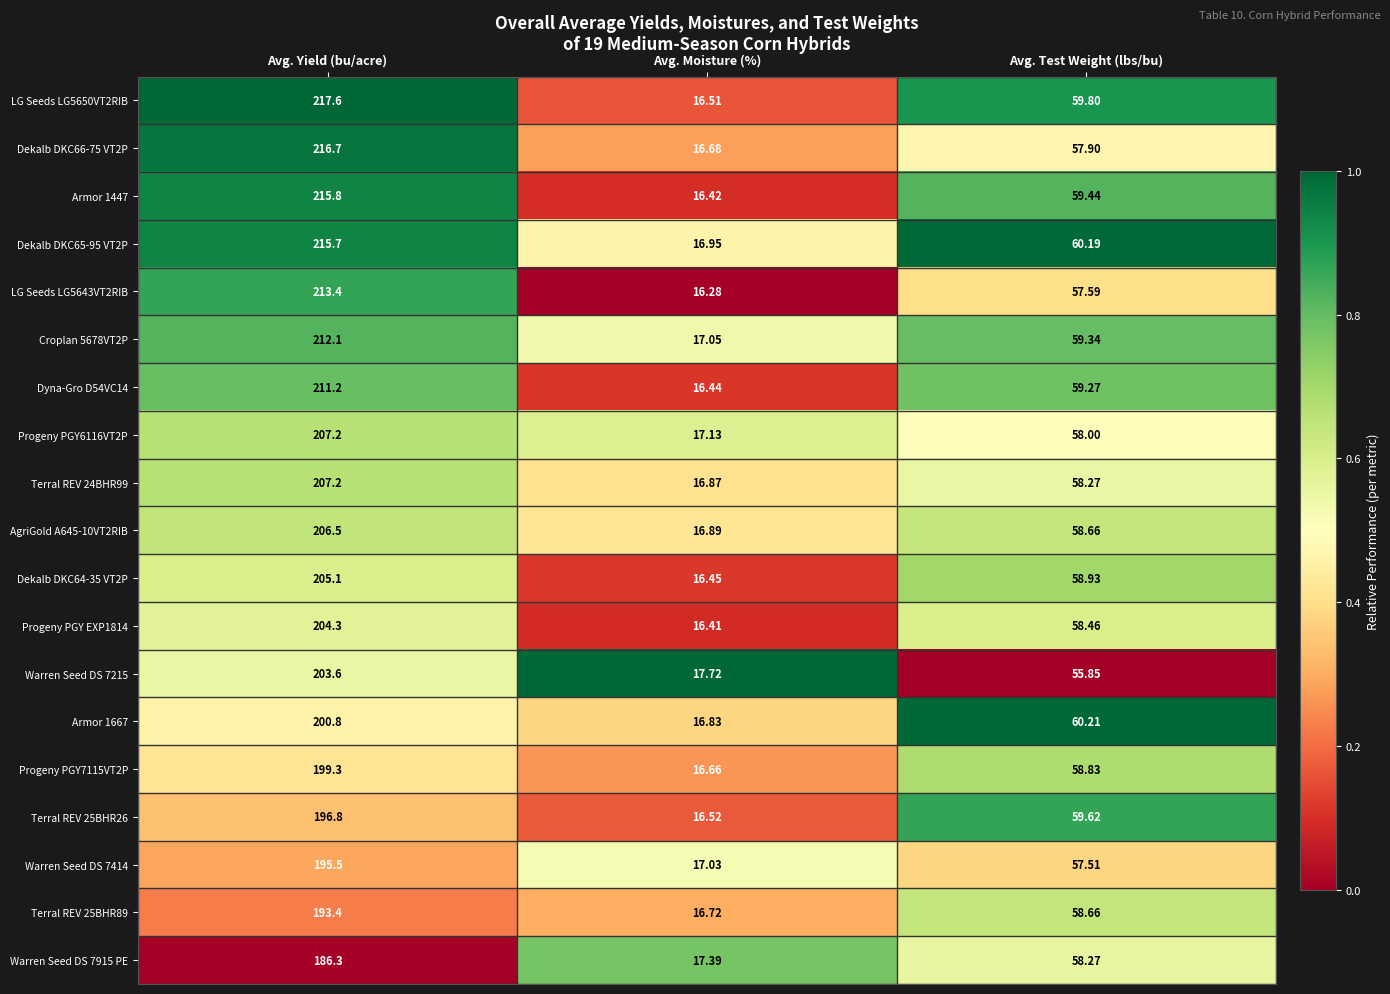

Where is Warren Seed DS 7414 nearest to the value 106?

Avg. Test Weight (lbs/bu)